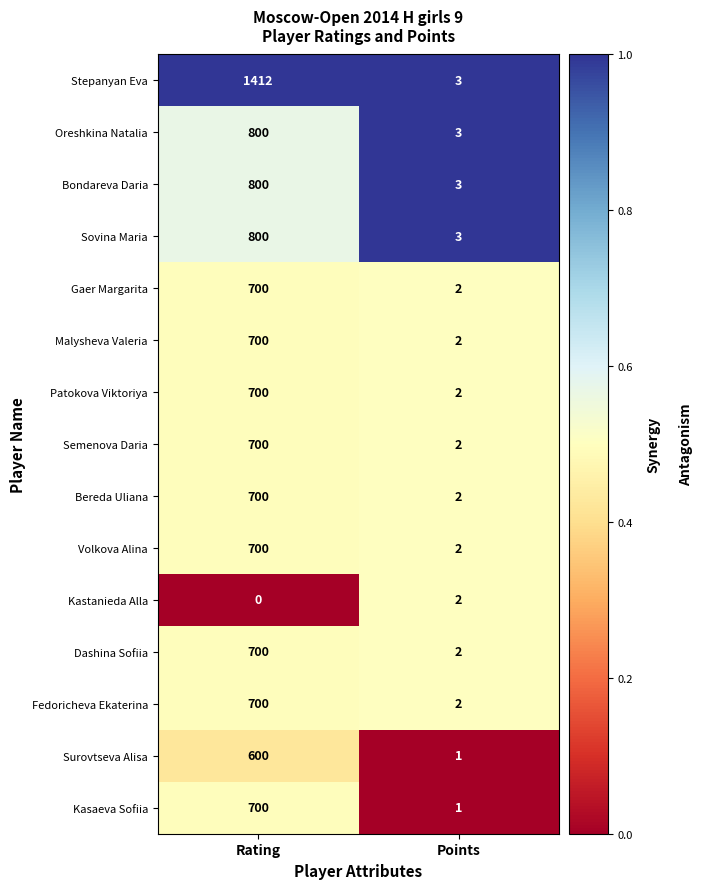

Reading left to right, extract all data points from this chart.

Stepanyan Eva: 1412	3
Oreshkina Natalia: 800	3
Bondareva Daria: 800	3
Sovina Maria: 800	3
Gaer Margarita: 700	2
Malysheva Valeria: 700	2
Patokova Viktoriya: 700	2
Semenova Daria: 700	2
Bereda Uliana: 700	2
Volkova Alina: 700	2
Kastanieda Alla: 0	2
Dashina Sofiia: 700	2
Fedoricheva Ekaterina: 700	2
Surovtseva Alisa: 600	1
Kasaeva Sofiia: 700	1